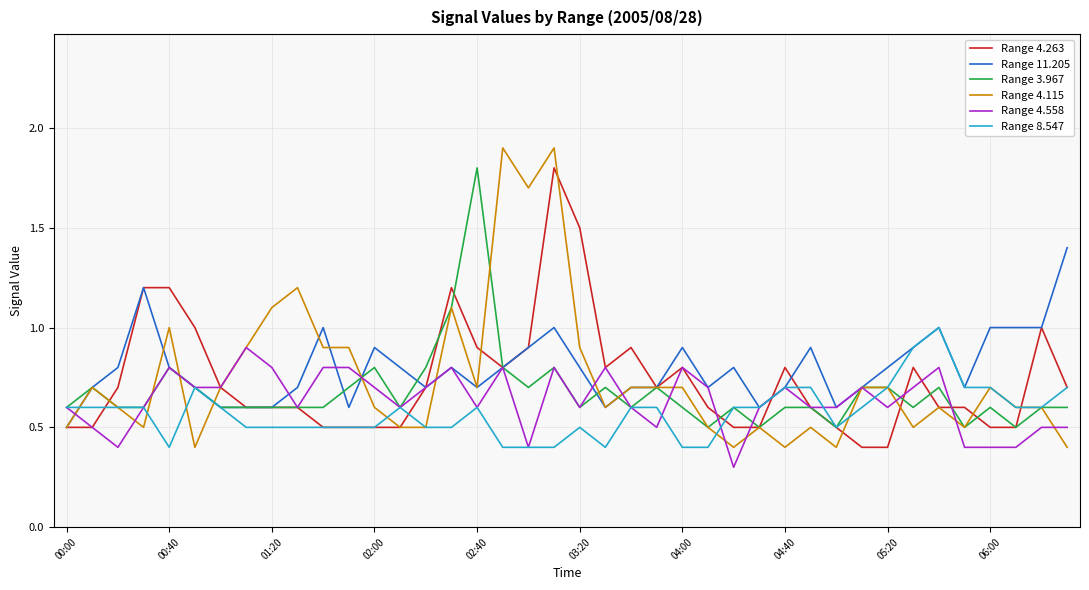

What is the maximum value for Range 4.558?

0.9